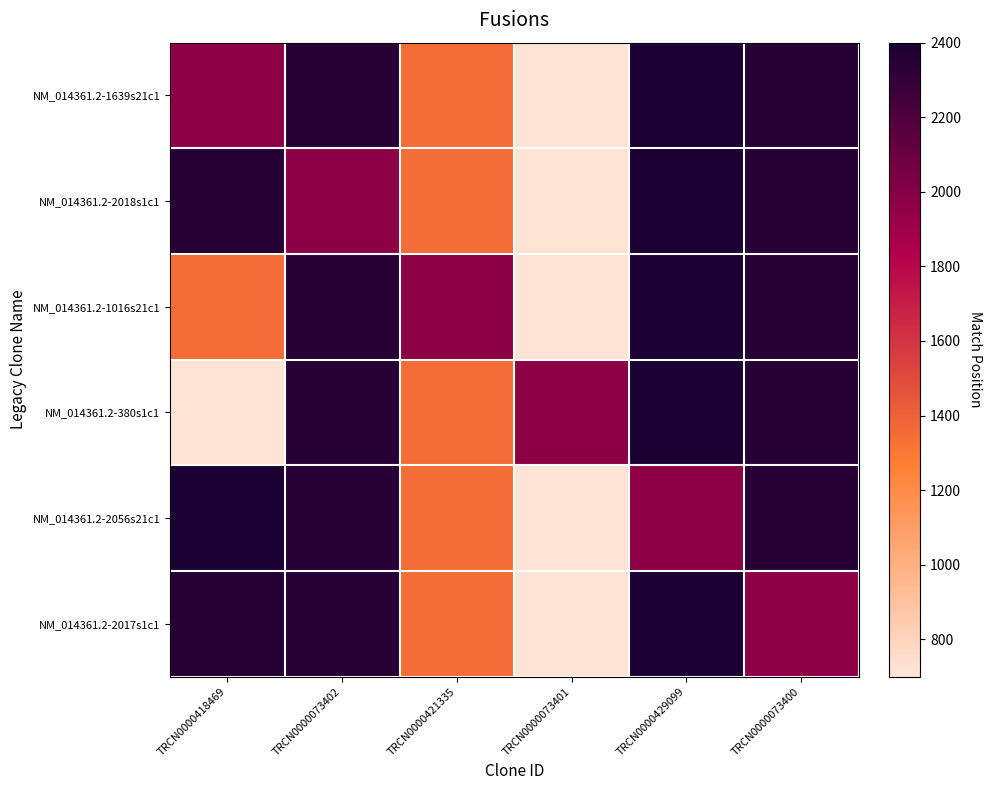

Reading right to left, extract all data points from this chart.

NM_014361.2-1639s21c1: TRCN0000073400=2350	TRCN0000429099=2389	TRCN0000073401=713	TRCN0000421335=1349	TRCN0000073402=2351	TRCN0000418469=1972
NM_014361.2-2018s1c1: TRCN0000073400=2350	TRCN0000429099=2389	TRCN0000073401=713	TRCN0000421335=1349	TRCN0000073402=1972	TRCN0000418469=2351
NM_014361.2-1016s21c1: TRCN0000073400=2350	TRCN0000429099=2389	TRCN0000073401=713	TRCN0000421335=1972	TRCN0000073402=2351	TRCN0000418469=1349
NM_014361.2-380s1c1: TRCN0000073400=2350	TRCN0000429099=2389	TRCN0000073401=1972	TRCN0000421335=1349	TRCN0000073402=2351	TRCN0000418469=713
NM_014361.2-2056s21c1: TRCN0000073400=2350	TRCN0000429099=1972	TRCN0000073401=713	TRCN0000421335=1349	TRCN0000073402=2351	TRCN0000418469=2389
NM_014361.2-2017s1c1: TRCN0000073400=1972	TRCN0000429099=2389	TRCN0000073401=713	TRCN0000421335=1349	TRCN0000073402=2351	TRCN0000418469=2350